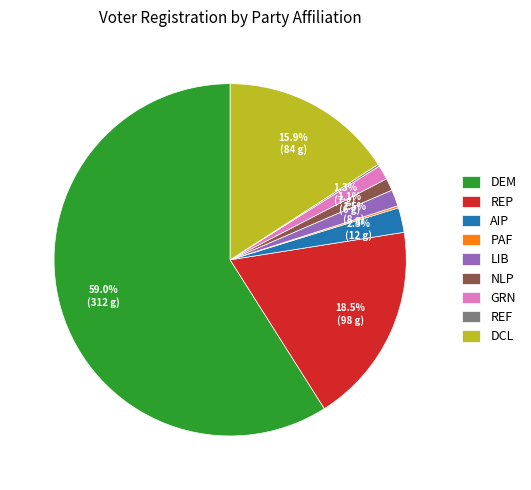

Is REP the majority of the pie?

No